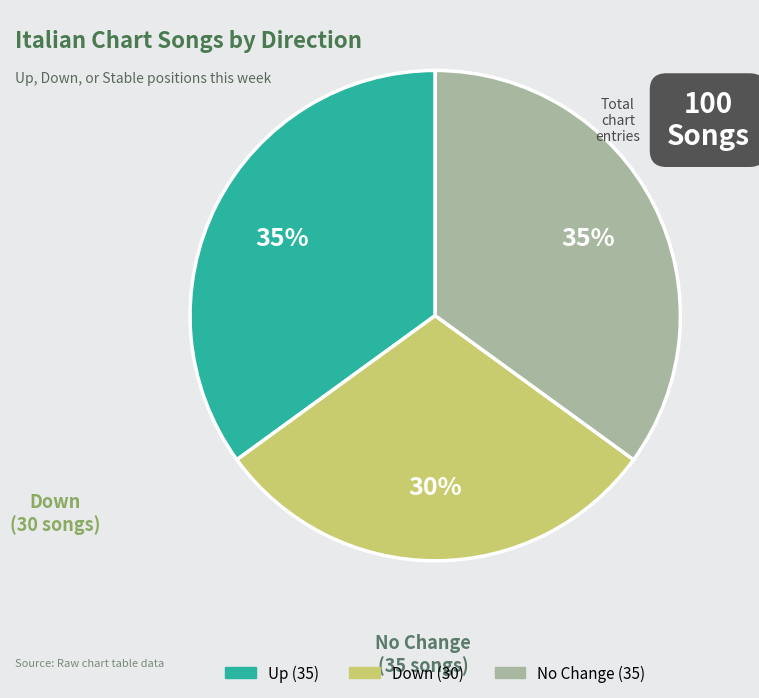

To the nearest percent, what is the difference between the largest and smallest slice percentages?

5%